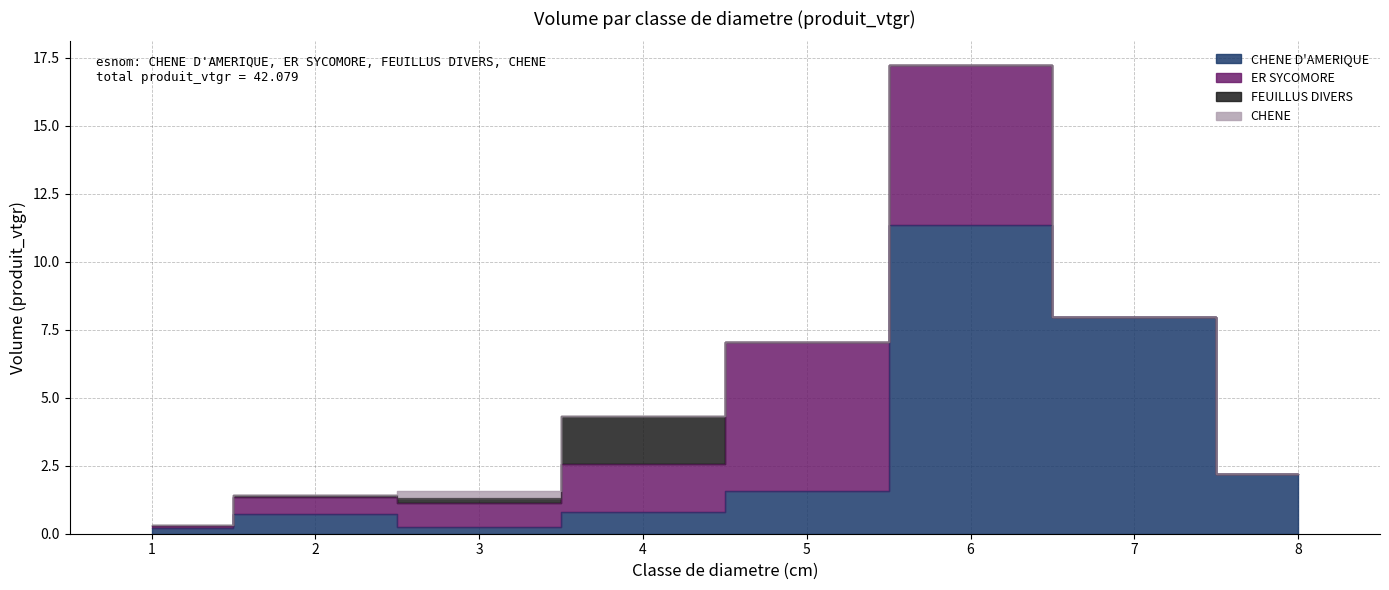

Between 1 and 2, which is larger?

2